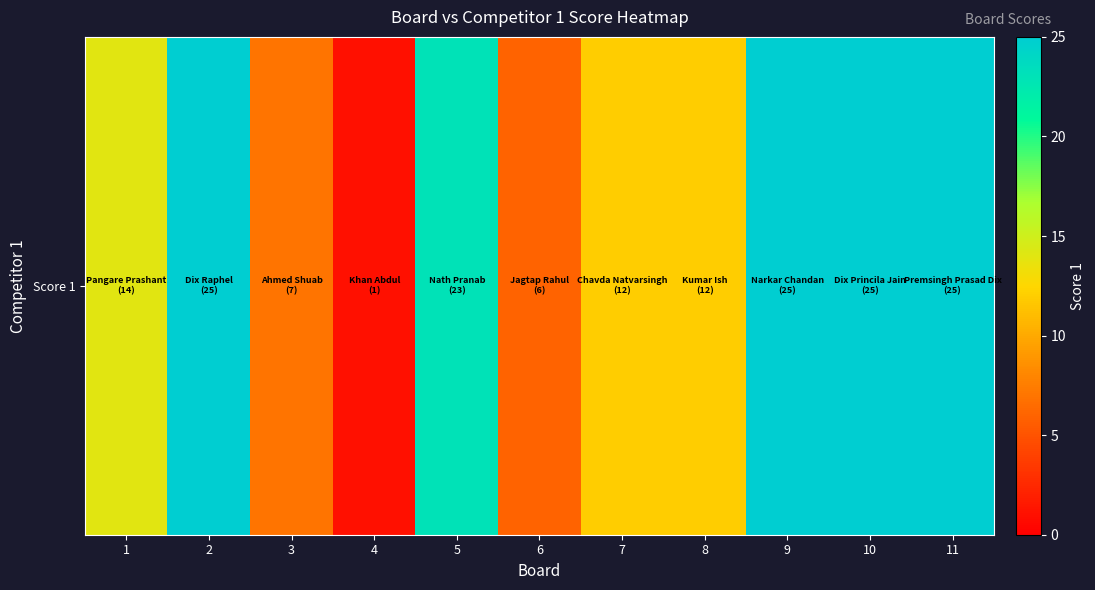

What is the difference between the maximum and minimum values?

24